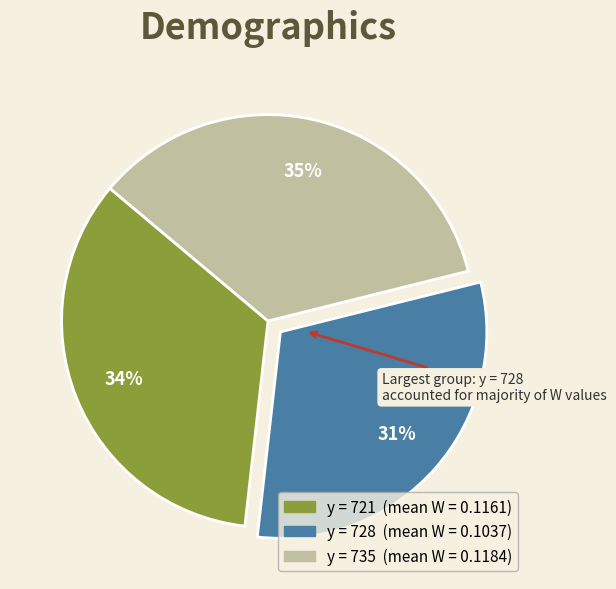

Does any single category account for the majority?

No